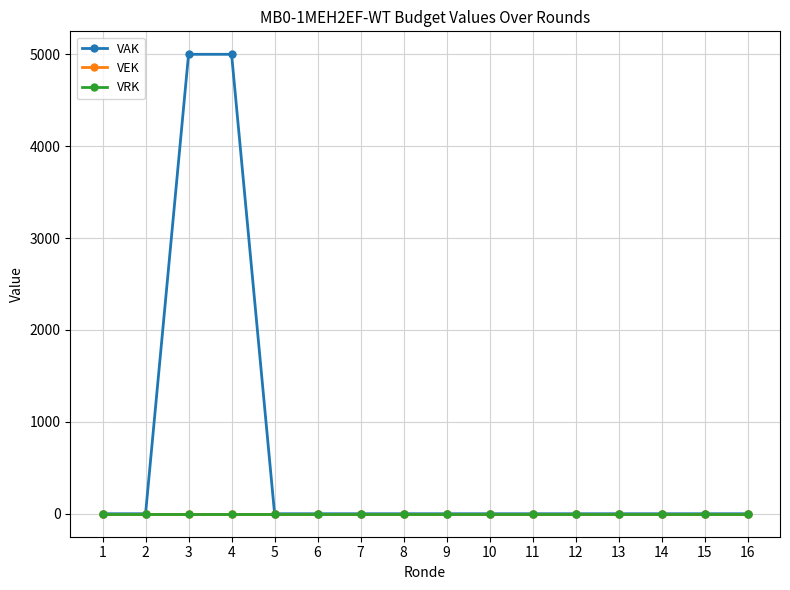

Does the chart have visible grid lines?

Yes